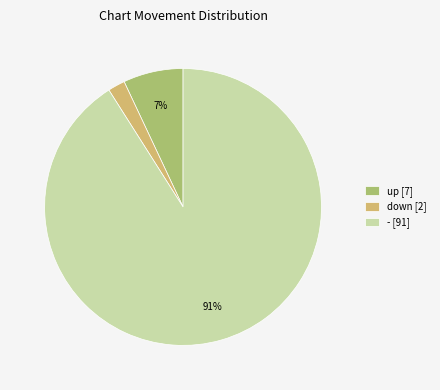

To the nearest percent, what percentage of the pie is down?

2%